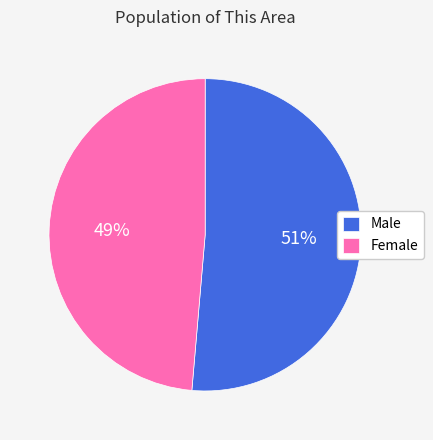

To the nearest percent, what is the average slice percentage?

50%